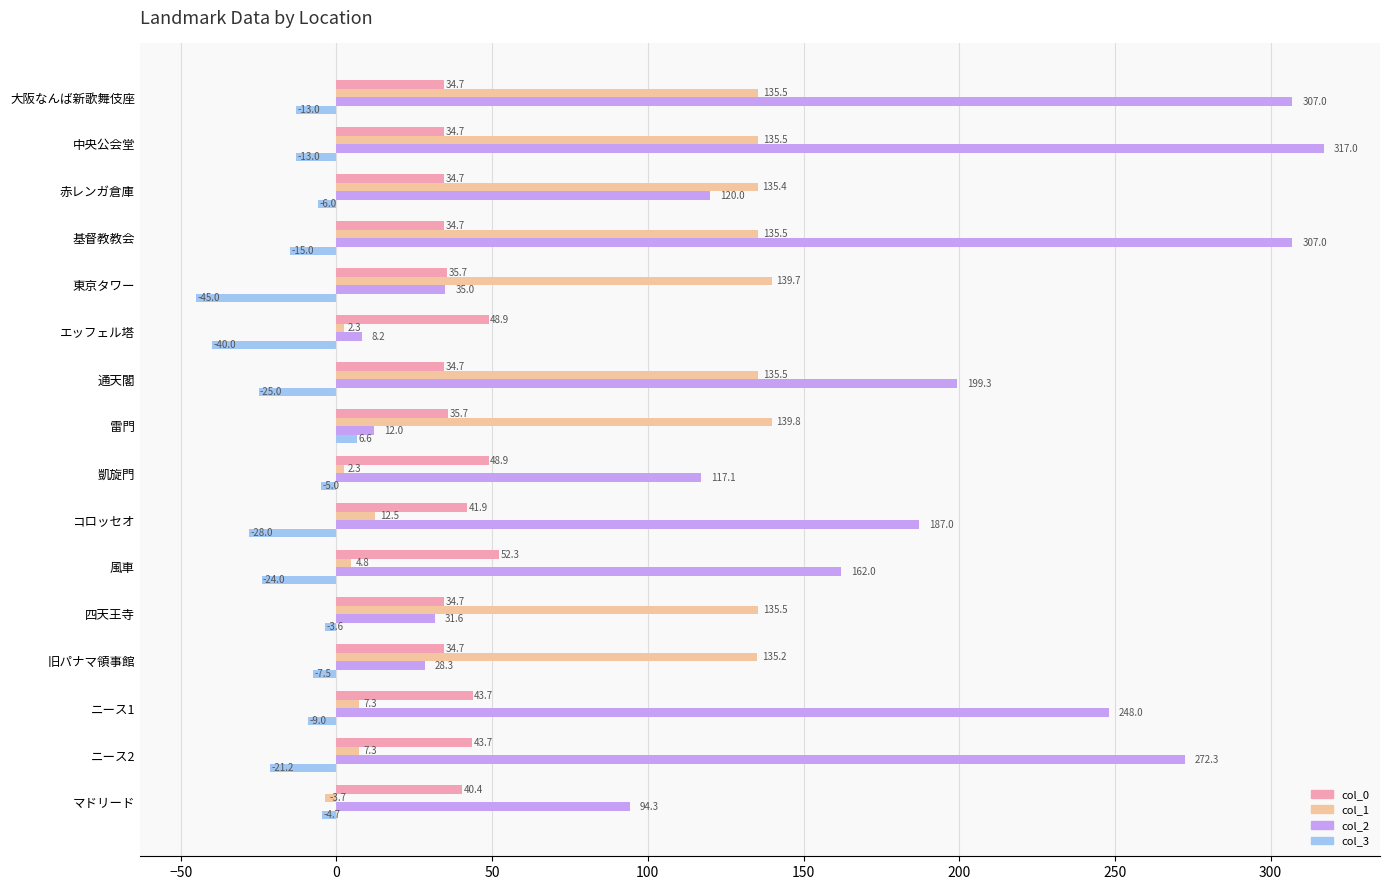

Which series has the widest spread of values?

col_2